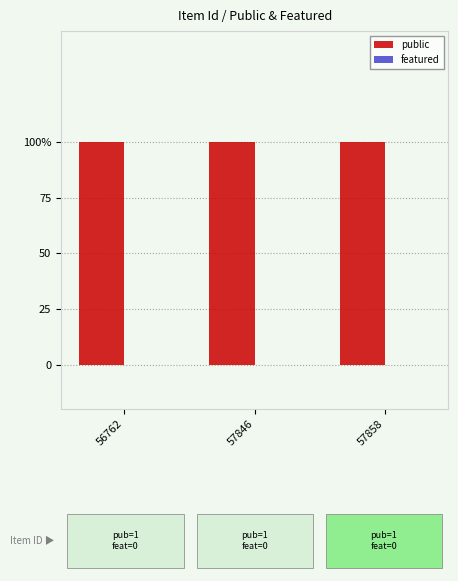

What is the total value across all series at 57858?

1